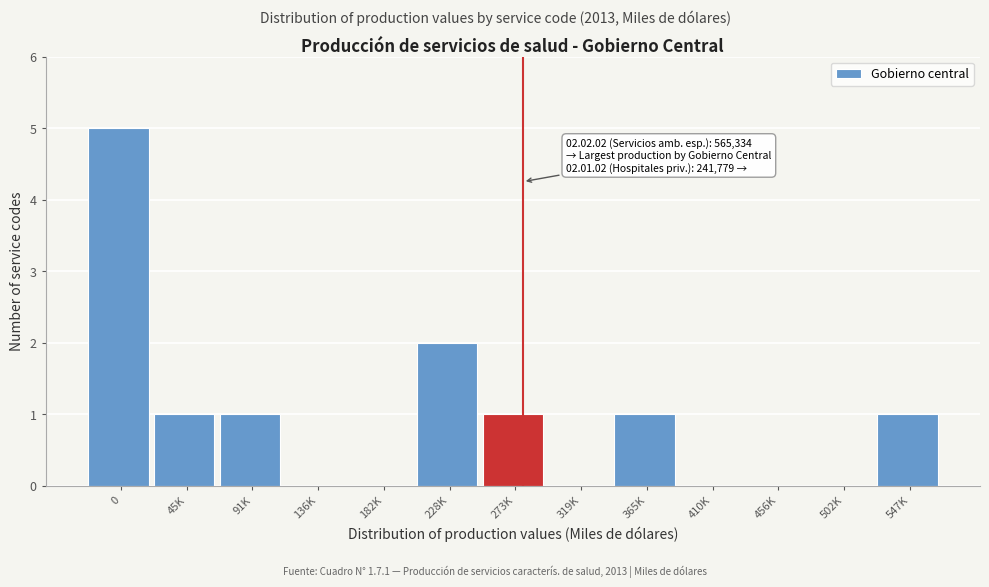

Reading left to right, what are all the values shown in this chart?

0=5	45K=1	91K=1	136K=0	182K=0	228K=2	273K=1	319K=0	365K=1	410K=0	456K=0	502K=0	547K=1